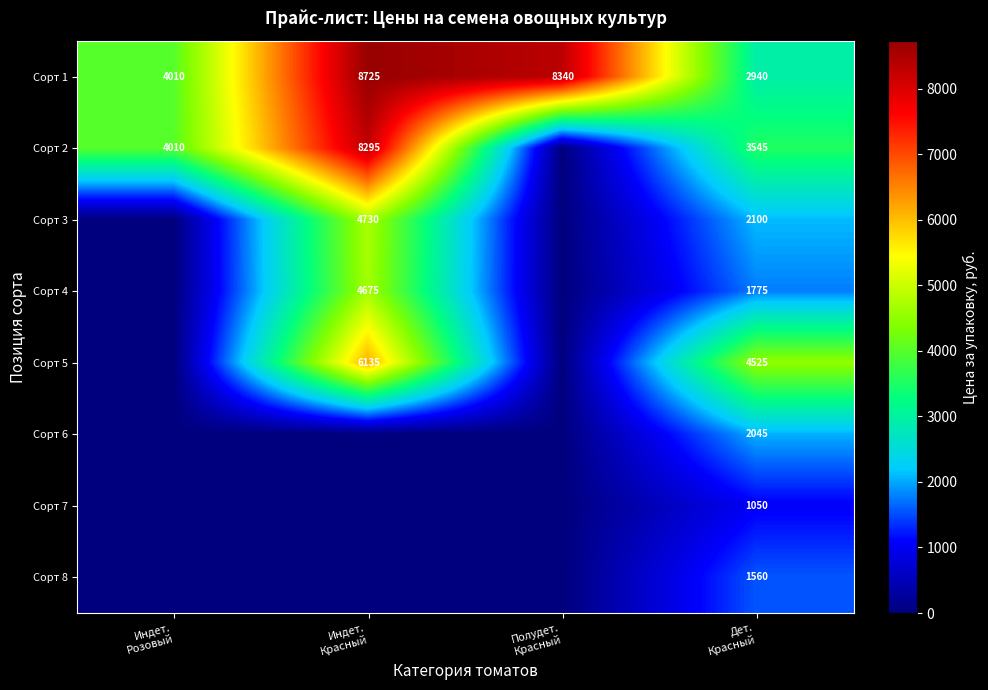

Is it true that Сорт 8 equals 0 at Полудет. Красный?

True